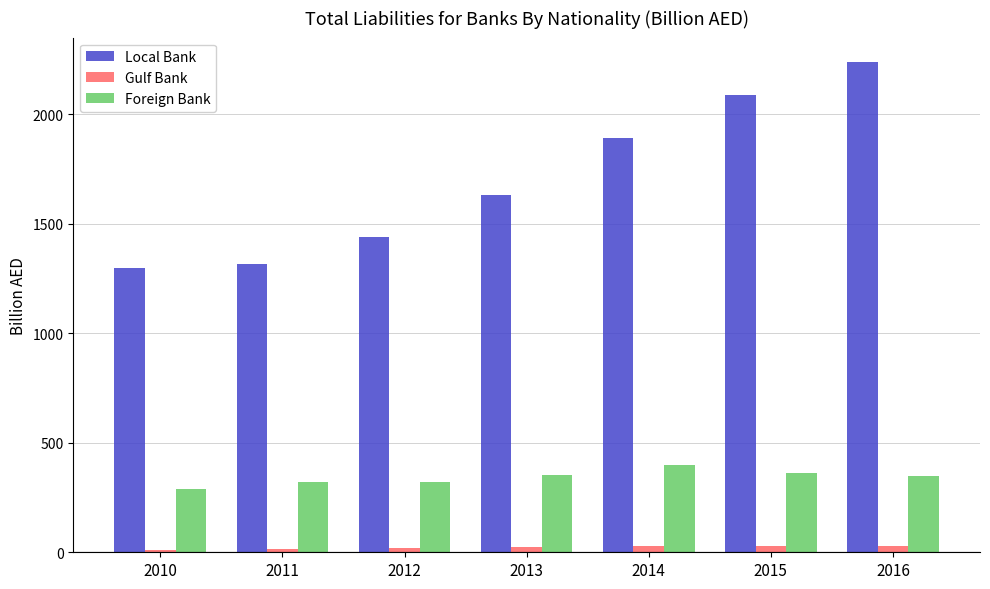

Rank the series by their maximum value, from lowest to highest.

Gulf Bank, Foreign Bank, Local Bank